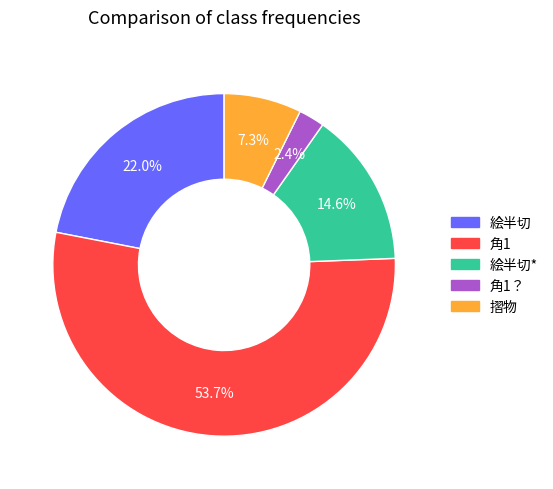

Does any single category account for the majority?

Yes